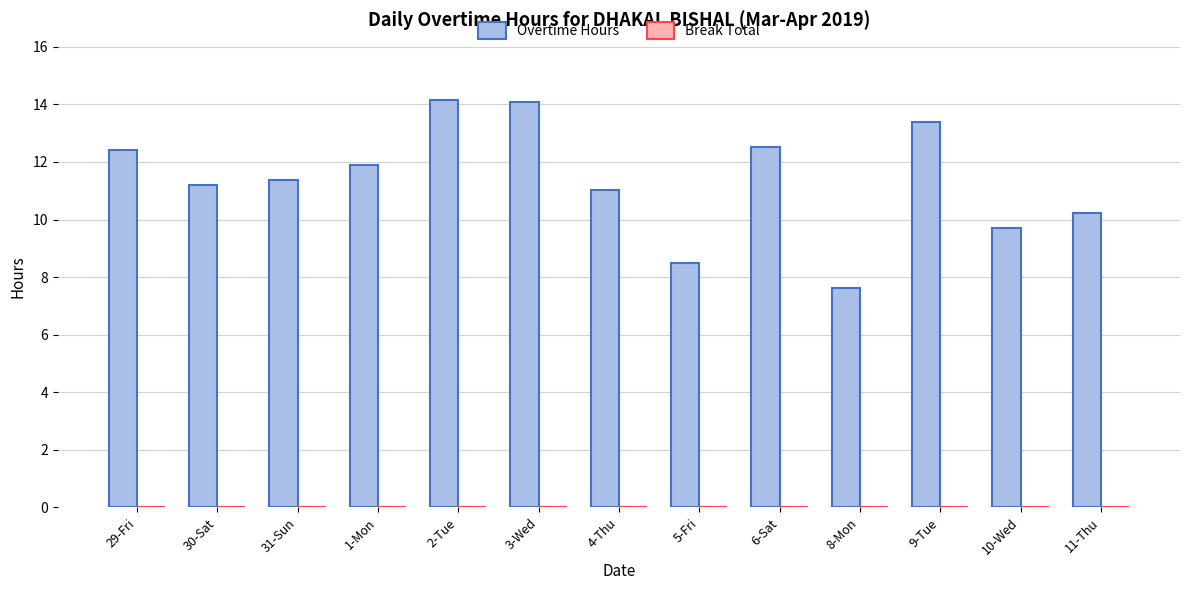

What is the difference between the maximum and minimum values?

6.5